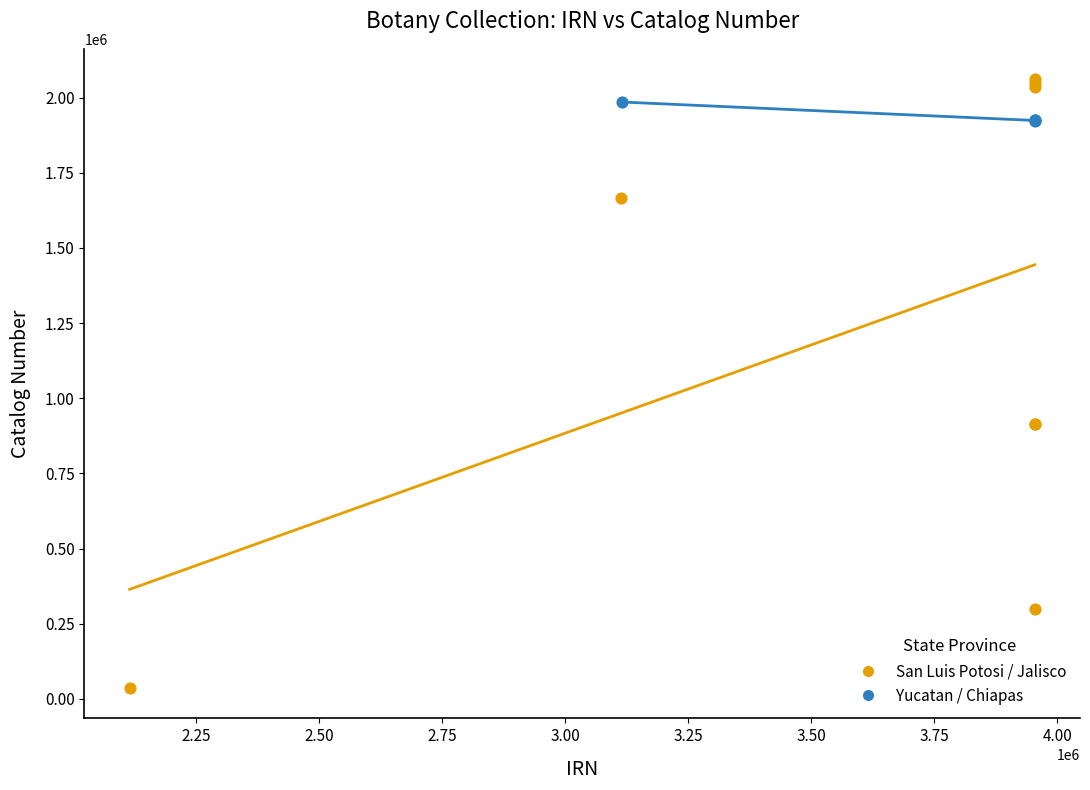

What are all the series names shown in the legend?

San Luis Potosi / Jalisco, Yucatan / Chiapas